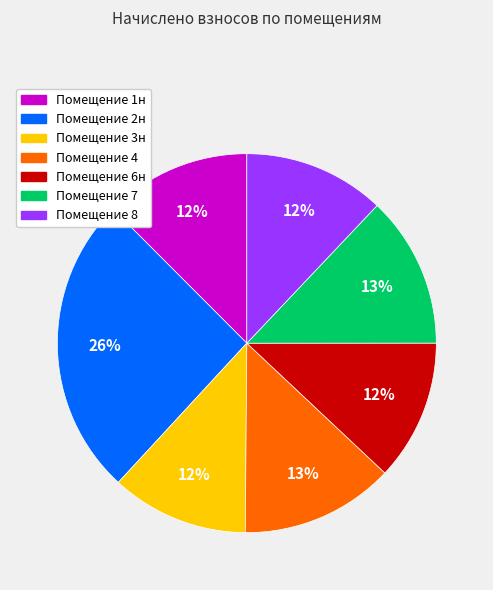

To the nearest percent, what is the average slice percentage?

14%